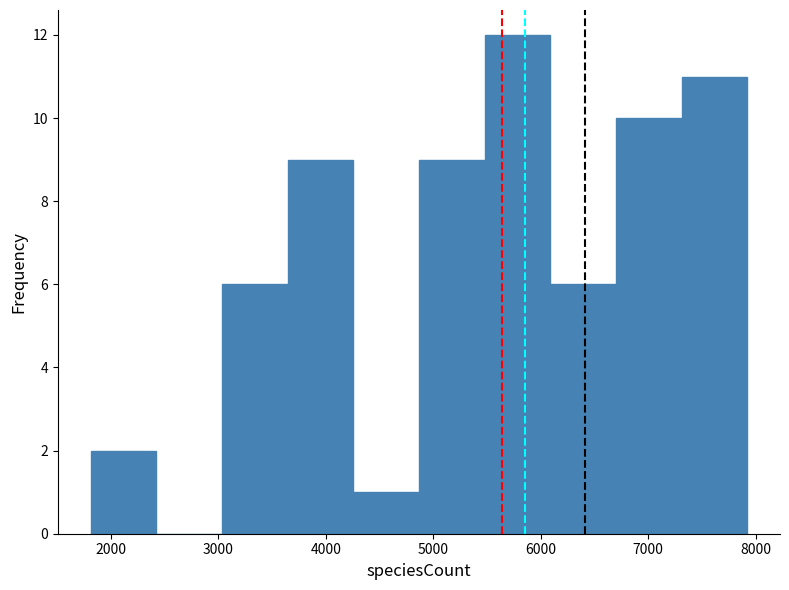

Reading left to right, list every bar in this chart as the range it spans on the x-axis followed by its height. Neither the bar edges nor the heights are printed on the chart, so give them approximately, as read against the axes.

1800 to 2400: 2
2400 to 3000: 0
3000 to 3600: 6
3600 to 4300: 9
4300 to 4900: 1
4900 to 5500: 9
5500 to 6100: 12
6100 to 6700: 6
6700 to 7300: 10
7300 to 7900: 11